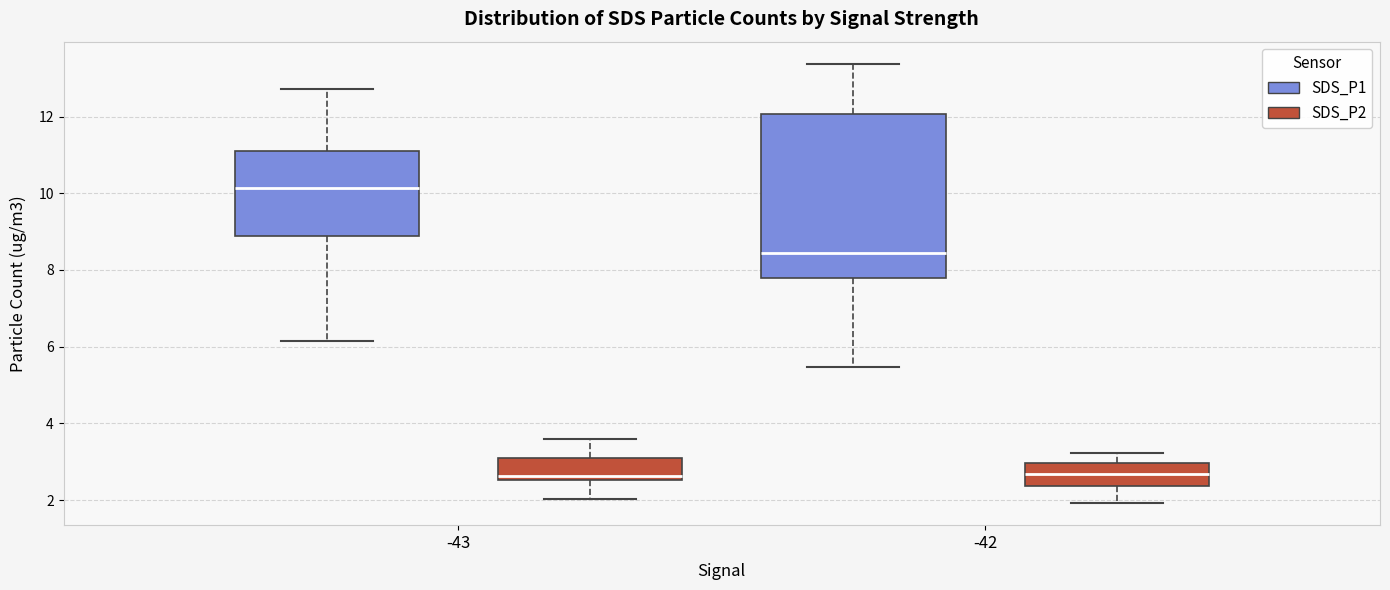

Which box is the tallest, from its lower edge to its upper edge?

-42 (SDS_P1)